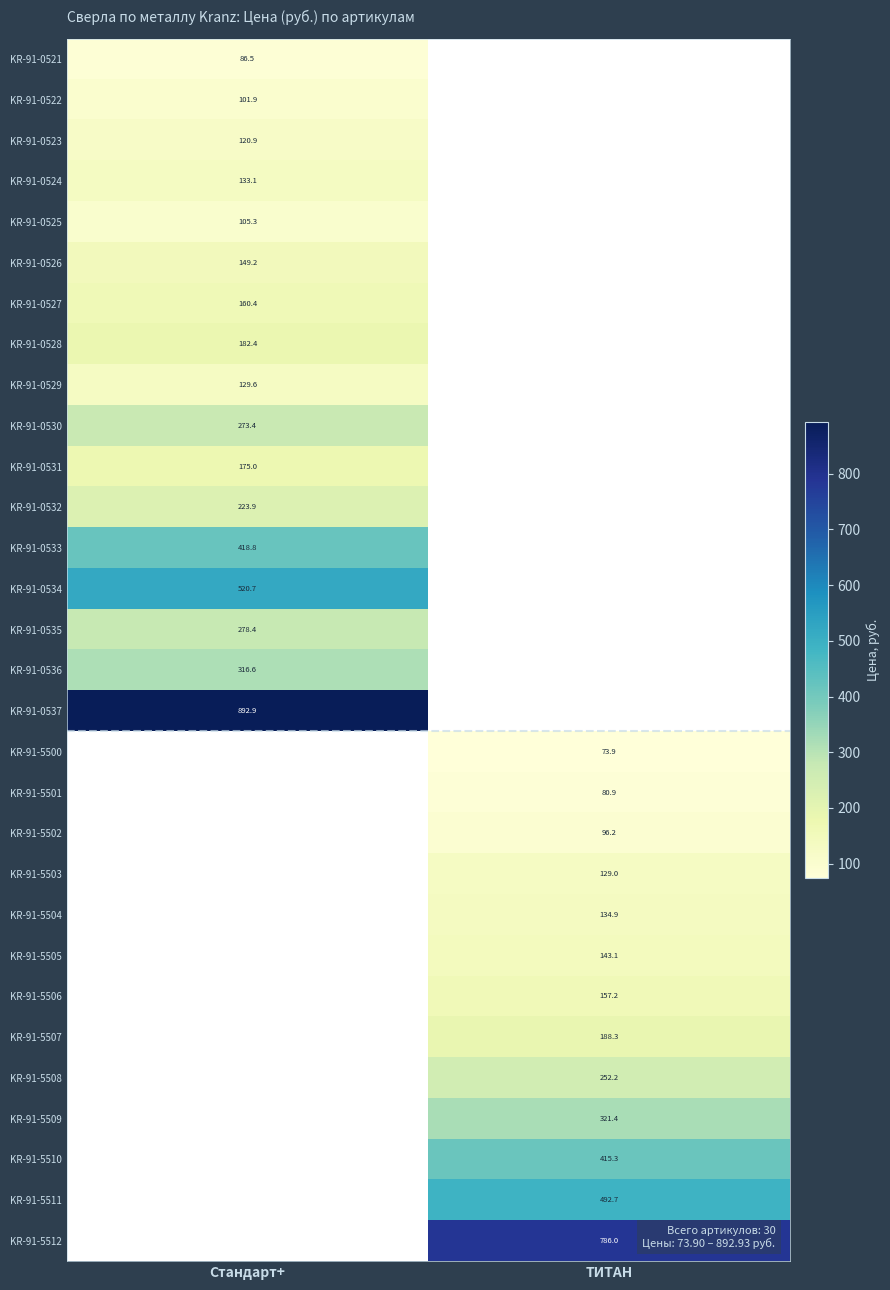

Is it true that KR-91-0536 equals 166.8 at Стандарт+?

False